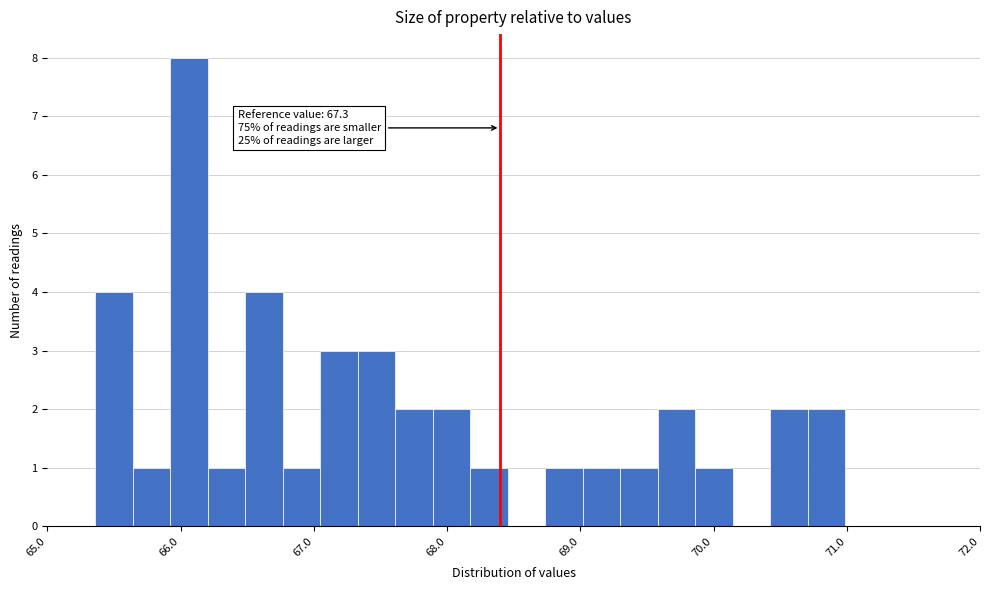

Read against the x-axis, roughly where is the centre of the tallest bar?

66.1